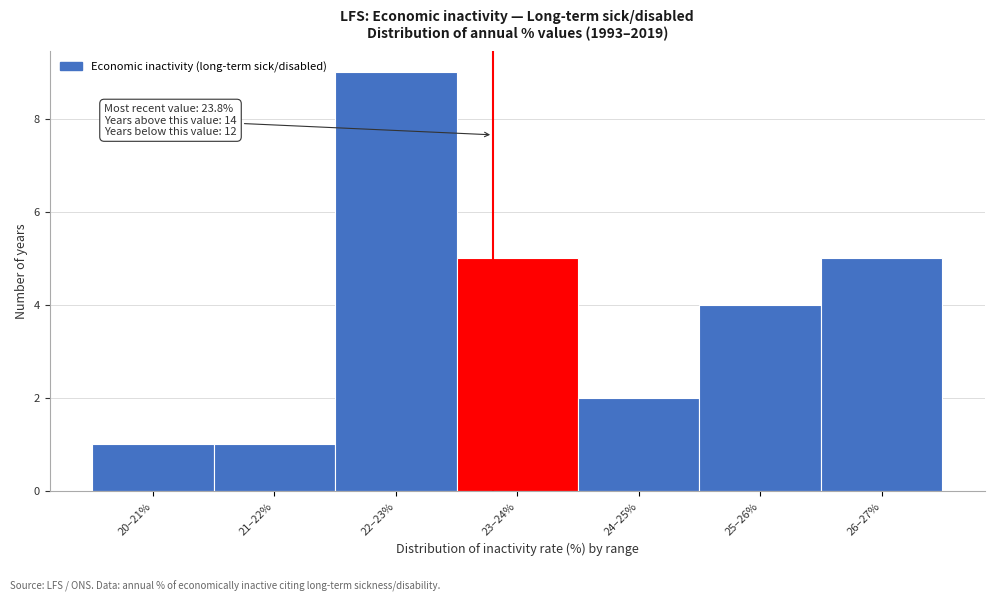

Reading left to right, what are all the values shown in this chart?

20–21%=1	21–22%=1	22–23%=9	23–24%=5	24–25%=2	25–26%=4	26–27%=5